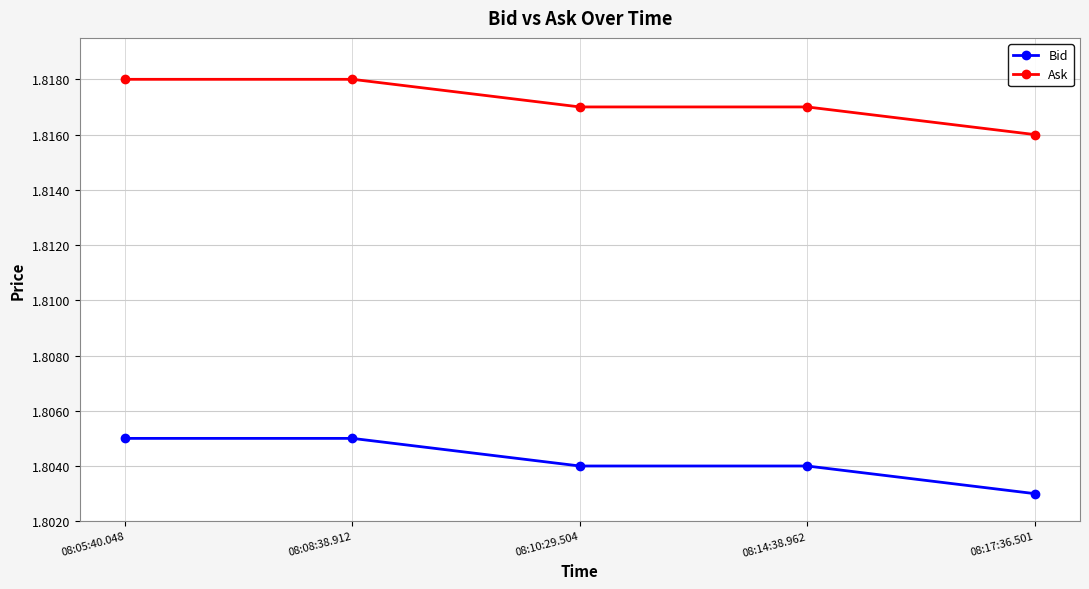

True or false: Ask and Bid intersect in this chart.

False